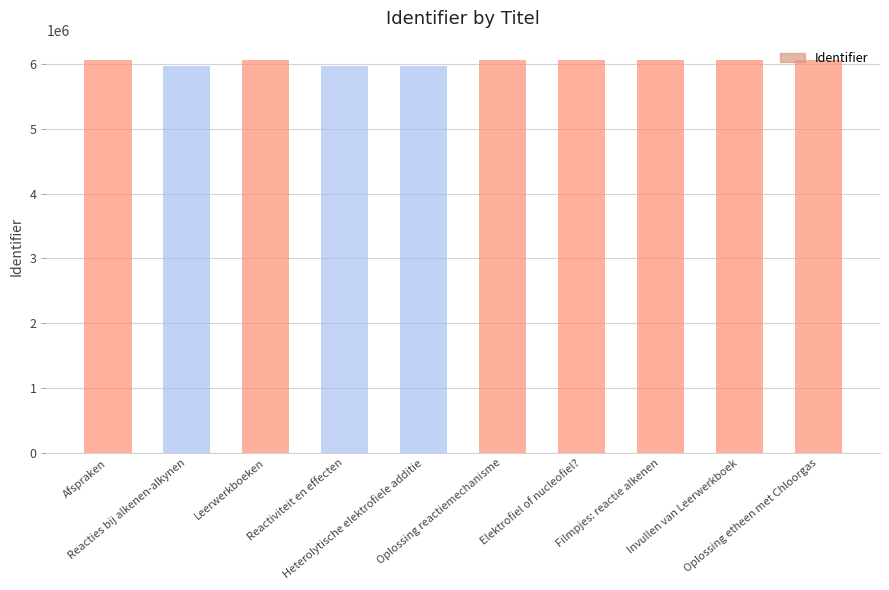

How many data points are less than 6056555?

5